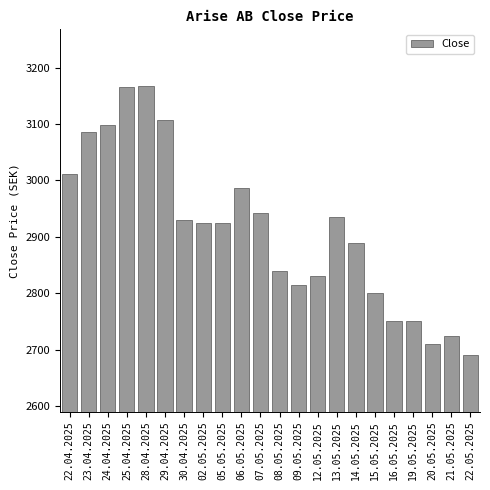

What is the ratio of the value at 14.05.2025 to the value at 06.05.2025?

1.0